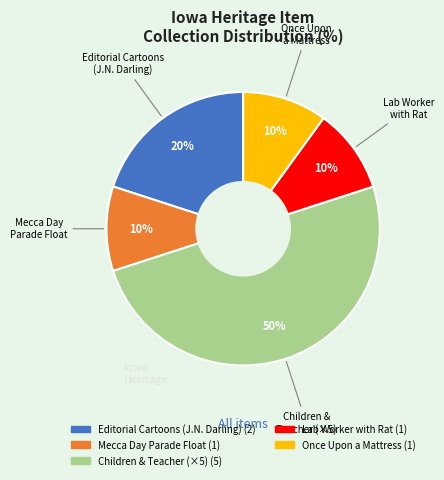

To the nearest percent, what is the difference between the largest and smallest slice percentages?

40%